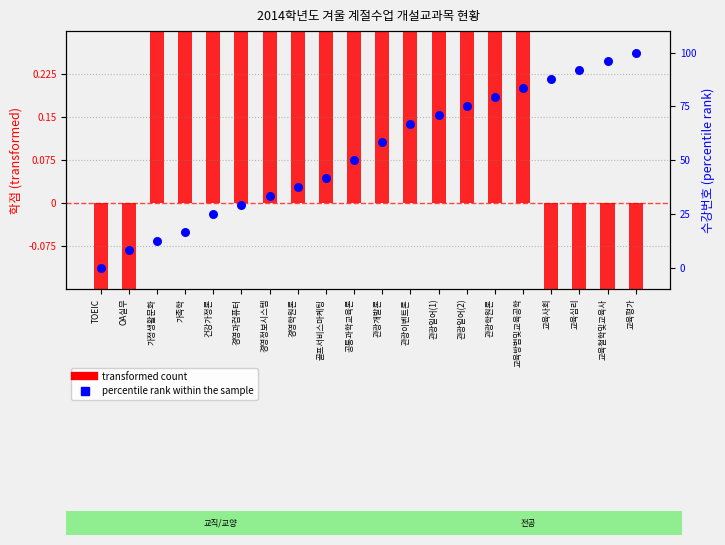

Which series reaches the minimum Y coordinate?

transformed count